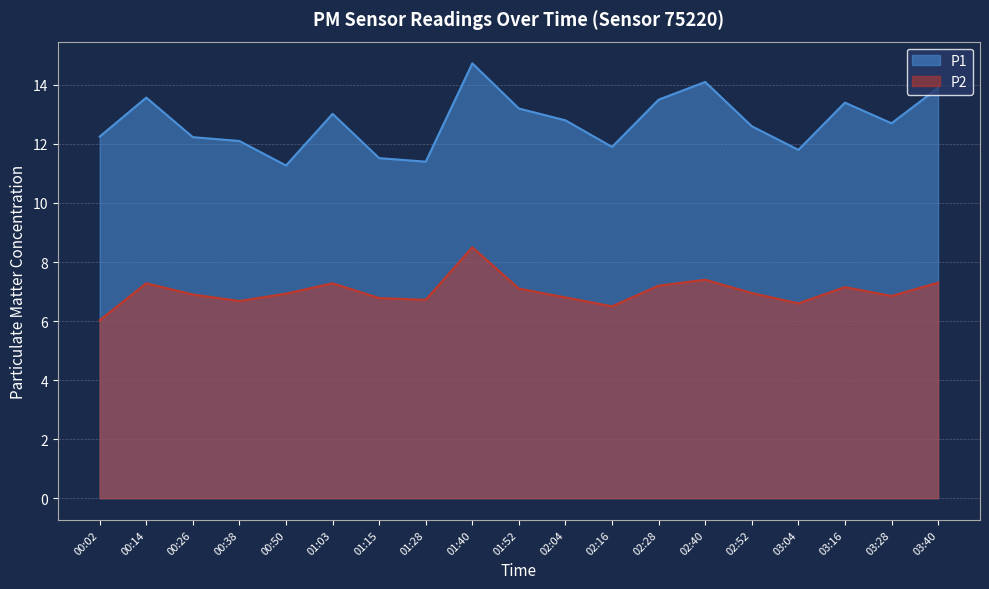

Rank the series by their average value, from lowest to highest.

P2, P1